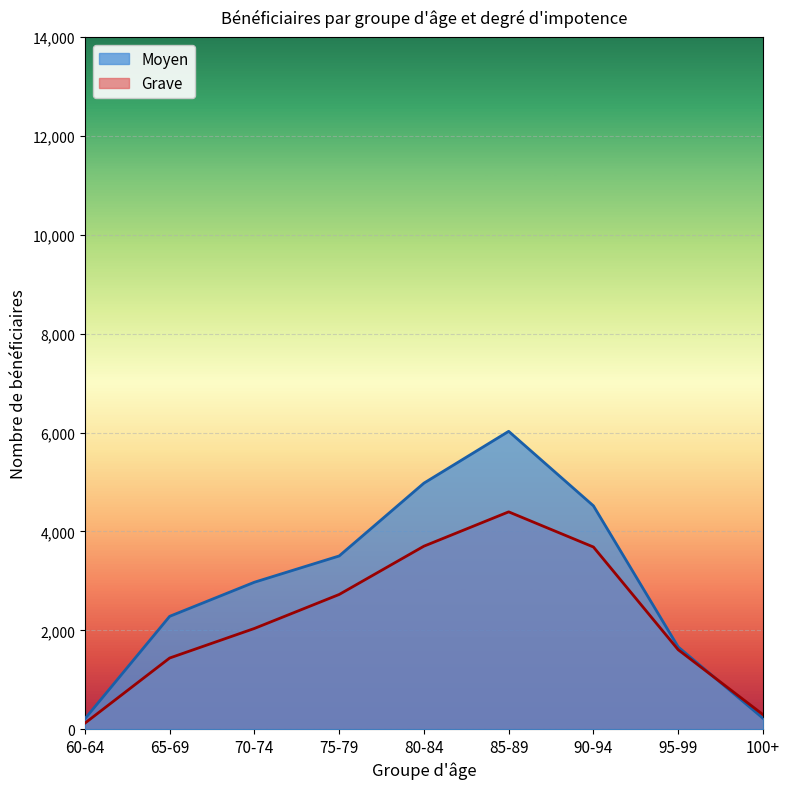

How many lines are shown in the chart?

2